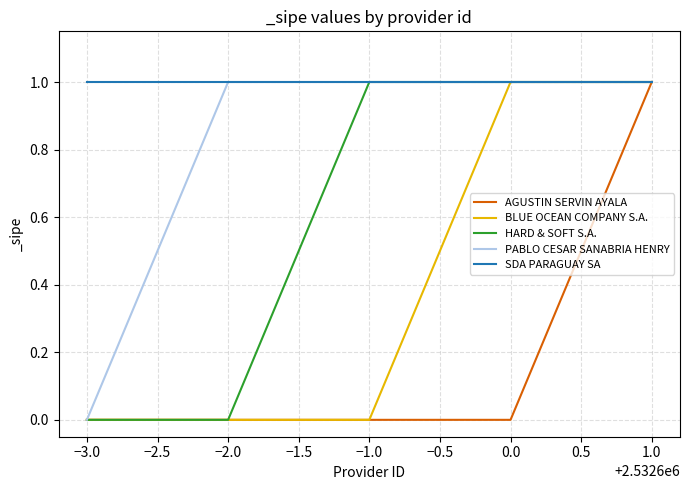

Does the chart display data point markers on the line(s)?

No